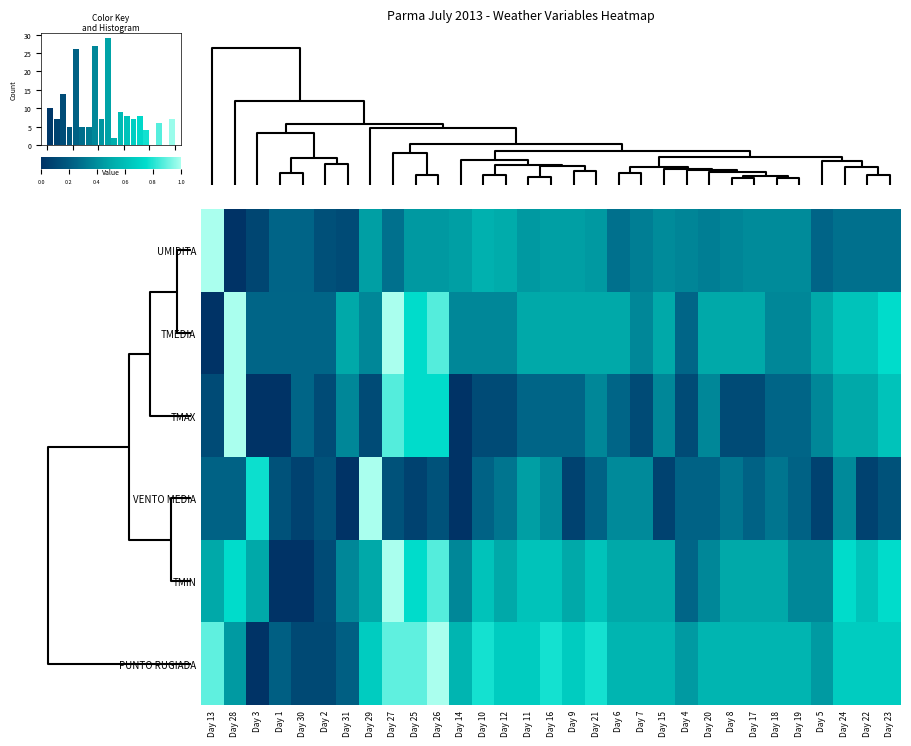

List the series in order of their peak value, highest first.

UMIDITA, VENTO MEDIA, PUNTO RUGIADA, TMEDIA, TMAX, TMIN